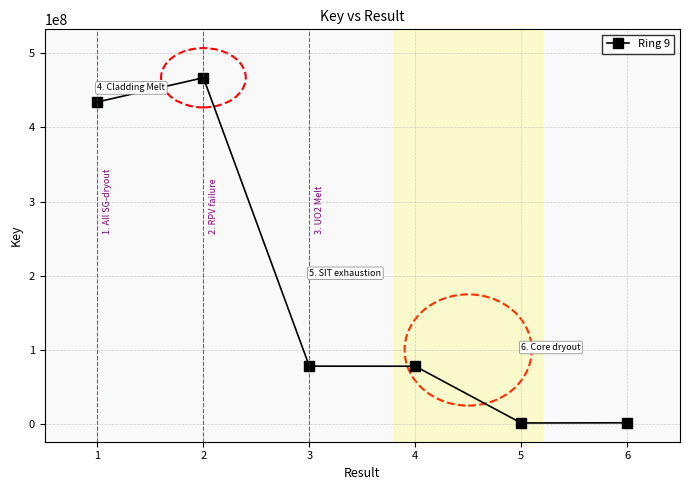

Is it true that the value at 1 is 737925337?

False